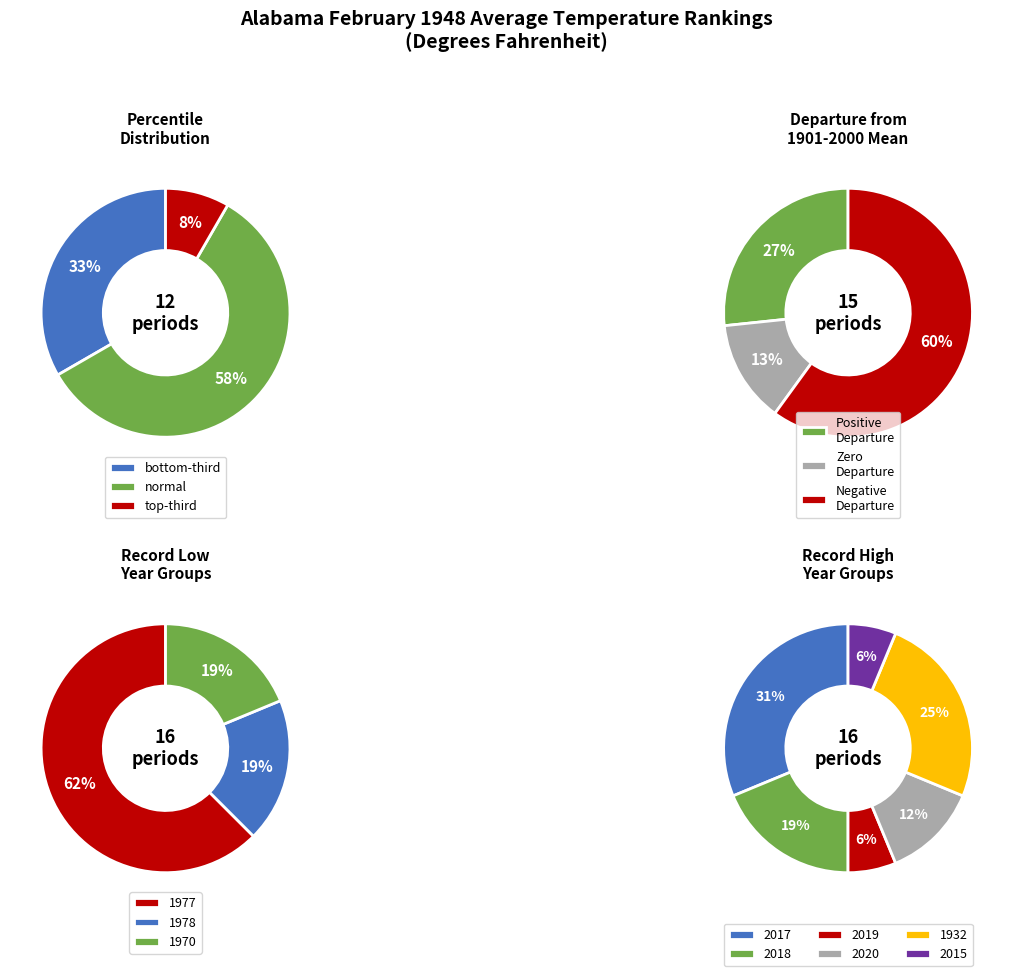

Which series has the widest spread of values?

normal